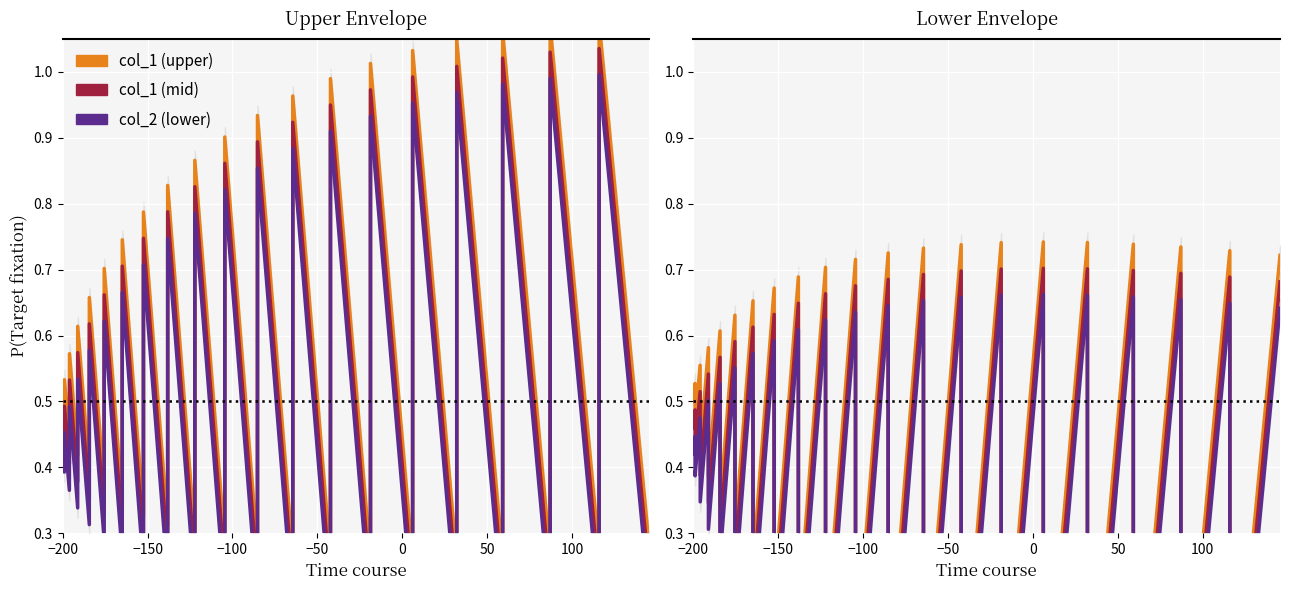

Reading left to right, transcribe all the data shown in this chart.

col_1 (upper): 0.5	0.5	0.5	0.6	0.4	0.6	0.4	0.6	0.3	0.6	0.3	0.7	0.3	0.7	0.2	0.7	0.2	0.7	0.1	0.7	0.1	0.7	0.1	0.7	0.0	0.7	0.0	0.7	-0.0	0.7	-0.0	0.7	-0.0	0.7	-0.1	0.7	-0.1	0.7	-0.1	0.7
col_1 (mid): 0.5	0.5	0.4	0.5	0.4	0.5	0.3	0.6	0.3	0.6	0.3	0.6	0.2	0.6	0.2	0.6	0.1	0.7	0.1	0.7	0.1	0.7	0.0	0.7	-0.0	0.7	-0.0	0.7	-0.1	0.7	-0.1	0.7	-0.1	0.7	-0.1	0.7	-0.1	0.7	-0.1	0.7
col_2 (lower): 0.4	0.4	0.4	0.5	0.3	0.5	0.3	0.5	0.3	0.6	0.2	0.6	0.2	0.6	0.1	0.6	0.1	0.6	0.1	0.6	0.0	0.6	-0.0	0.7	-0.0	0.7	-0.1	0.7	-0.1	0.7	-0.1	0.7	-0.1	0.7	-0.1	0.7	-0.2	0.6	-0.2	0.6